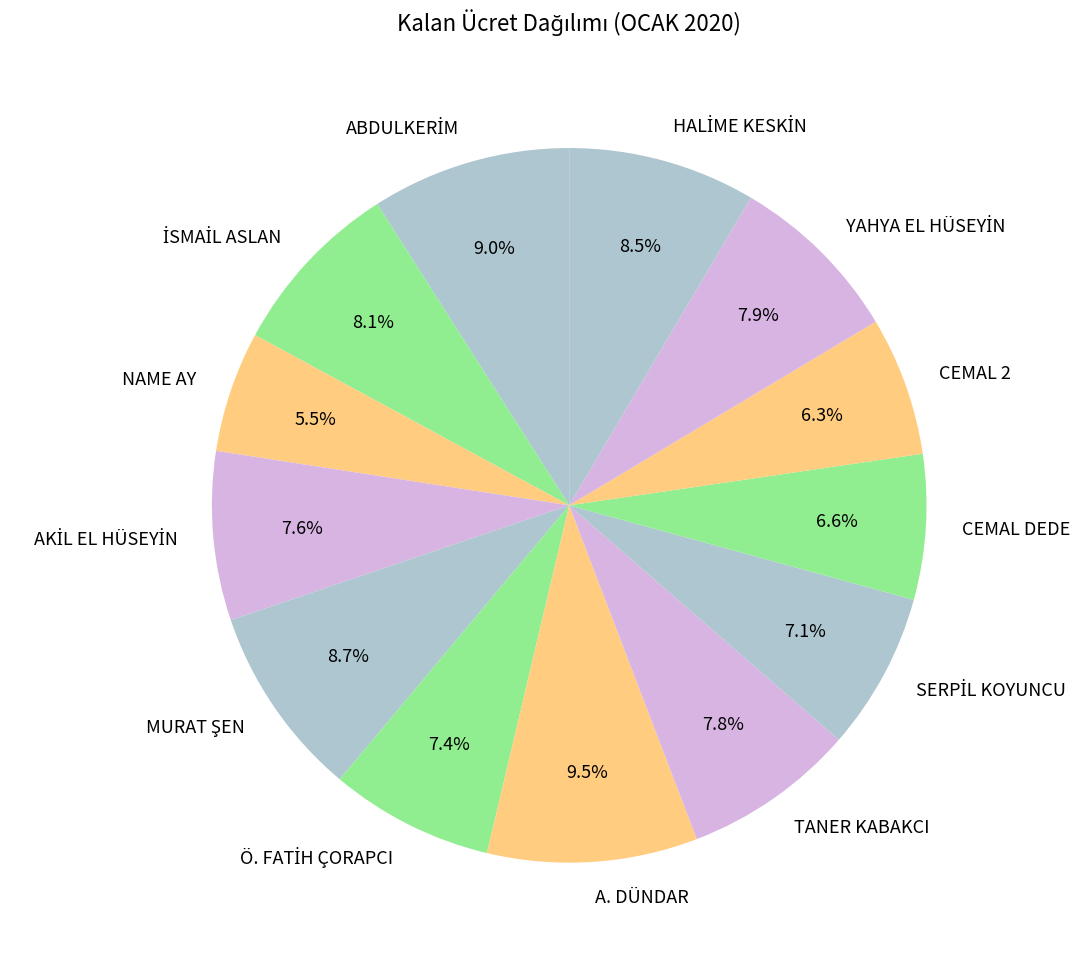

Is CEMAL DEDE the majority of the pie?

No